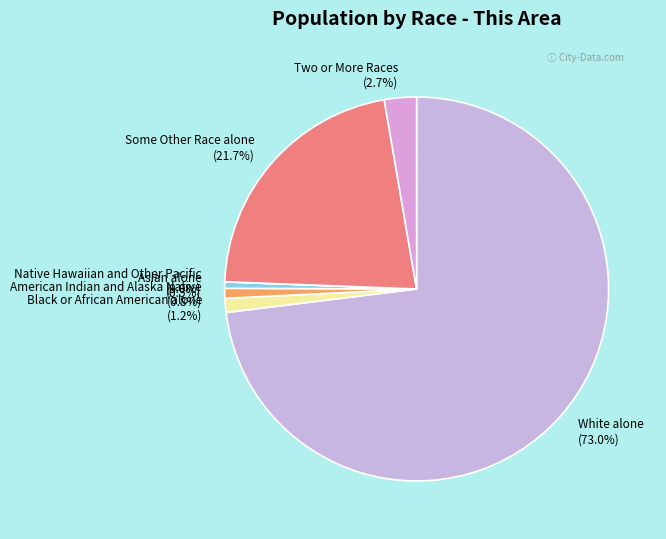

What percentage do Asian alone and Black or African American alone together represent?

1.7%